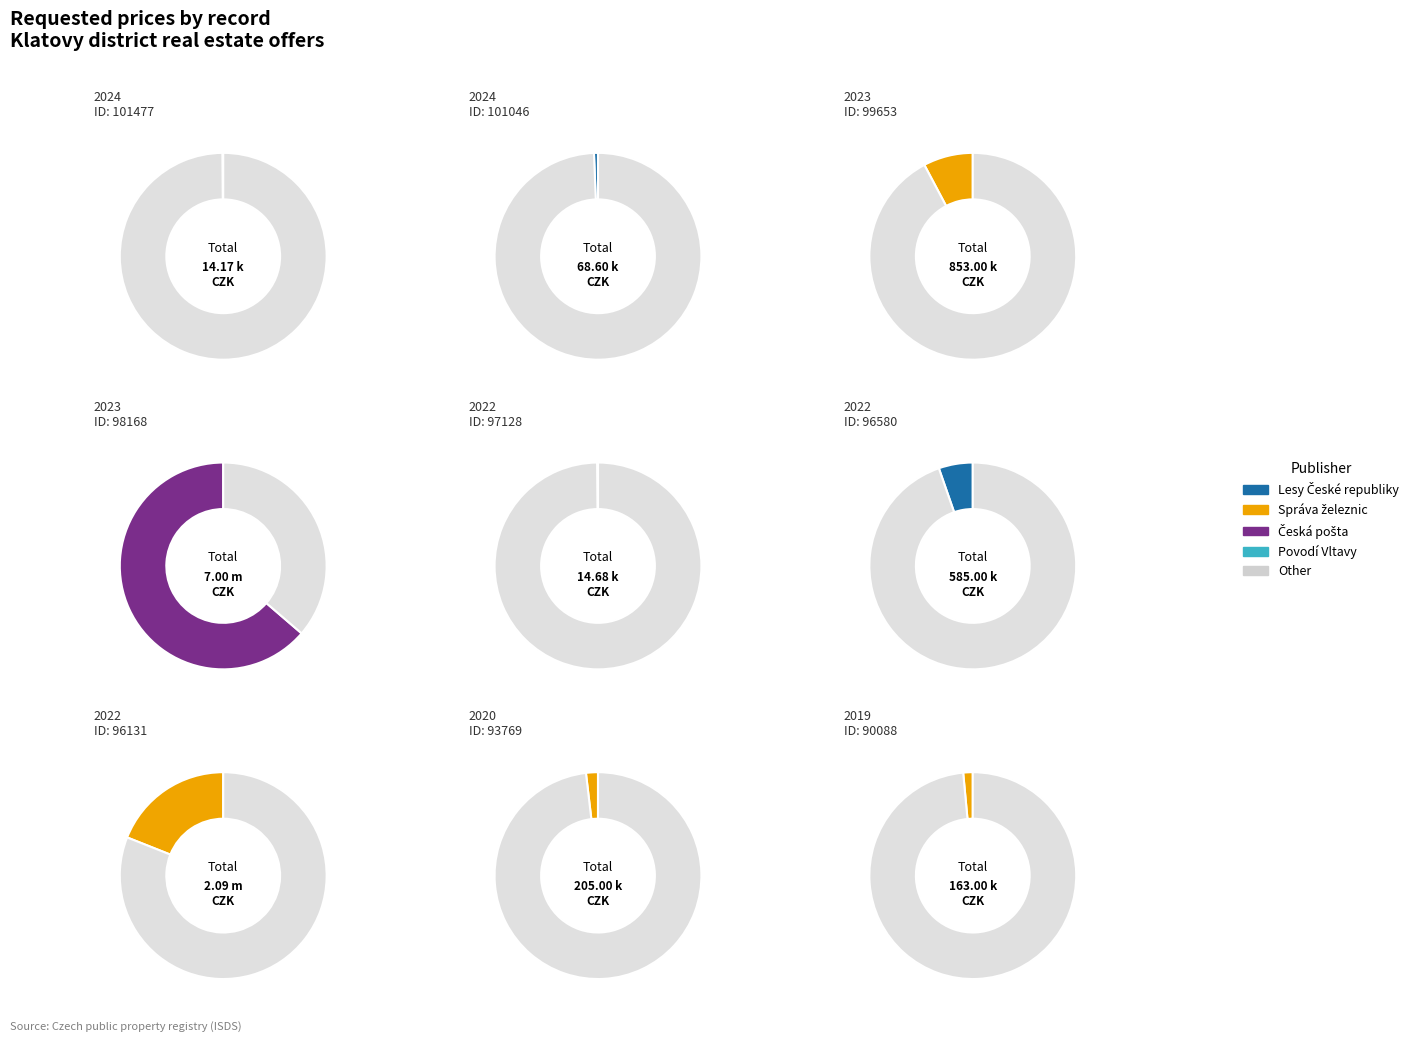

What is the ratio of the value at 93769 to the value at 101477?

14.5